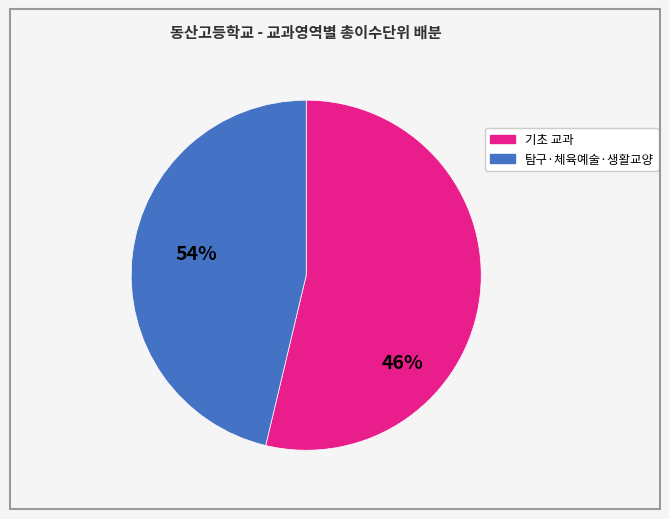

Is there any slice that represents more than half of the pie?

Yes